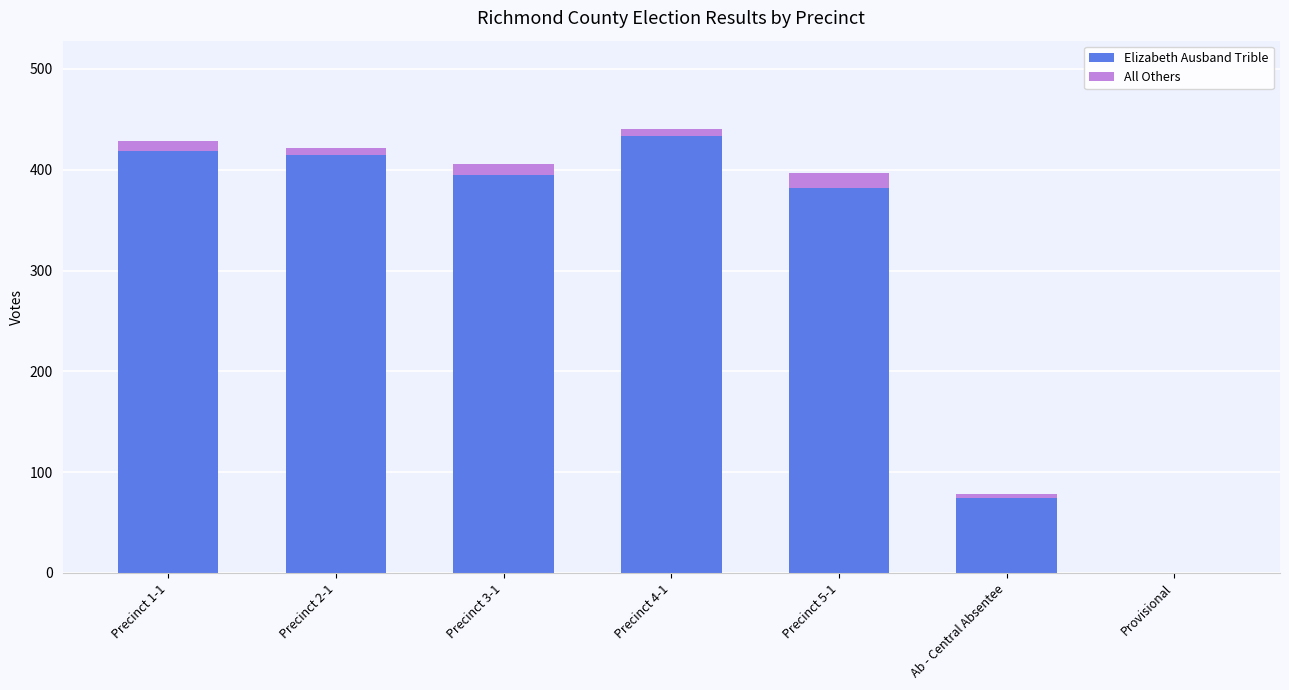

What is the total value across all series at Precinct 2-1?

422